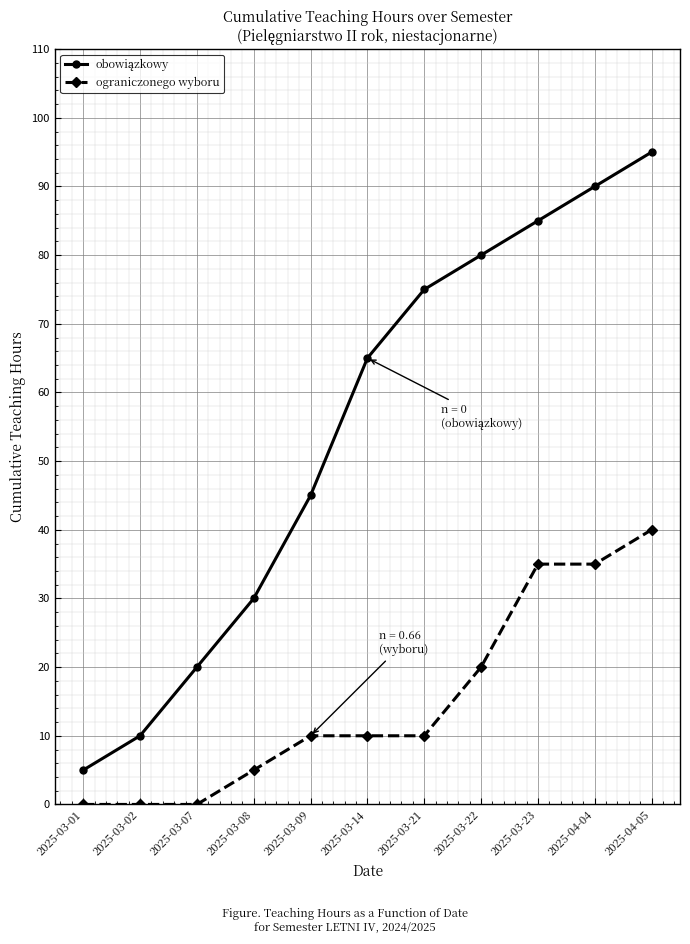

What is the sum of the ograniczonego wyboru values at 2025-04-04 and 2025-03-23?

70